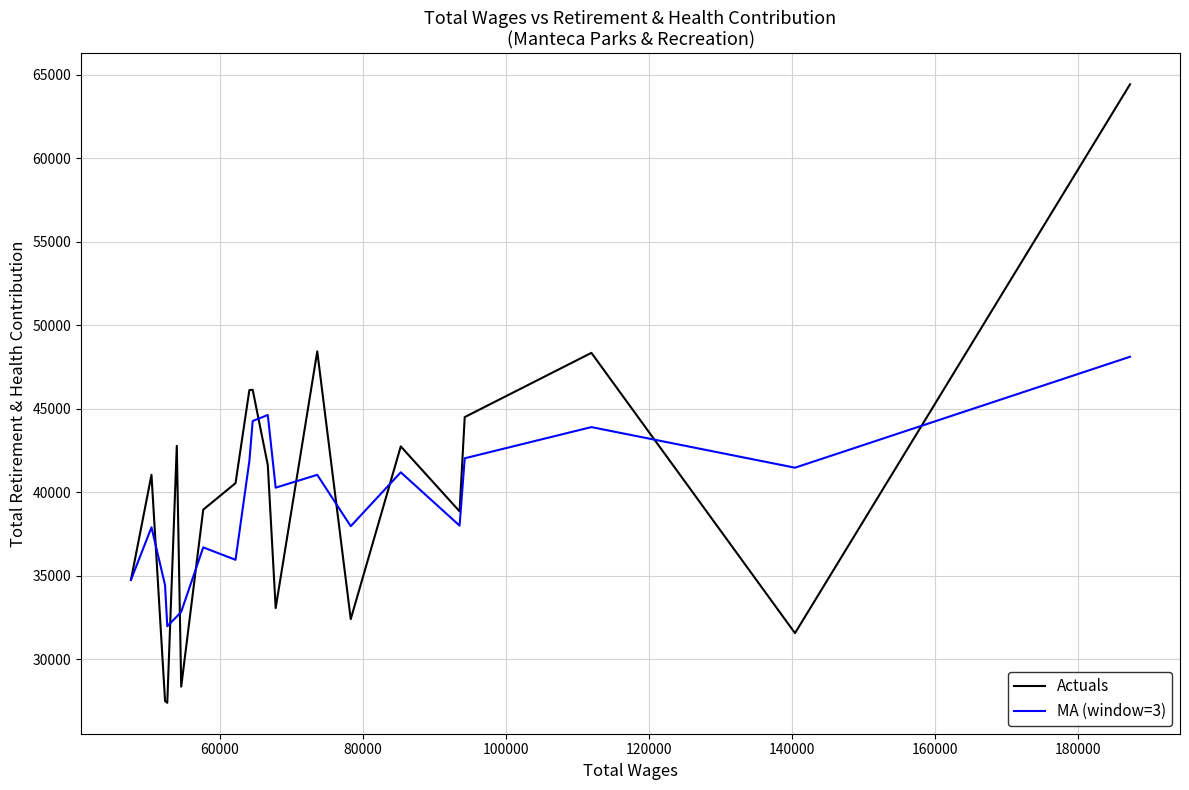

List the series in order of their peak value, lowest first.

MA (window=3), Actuals